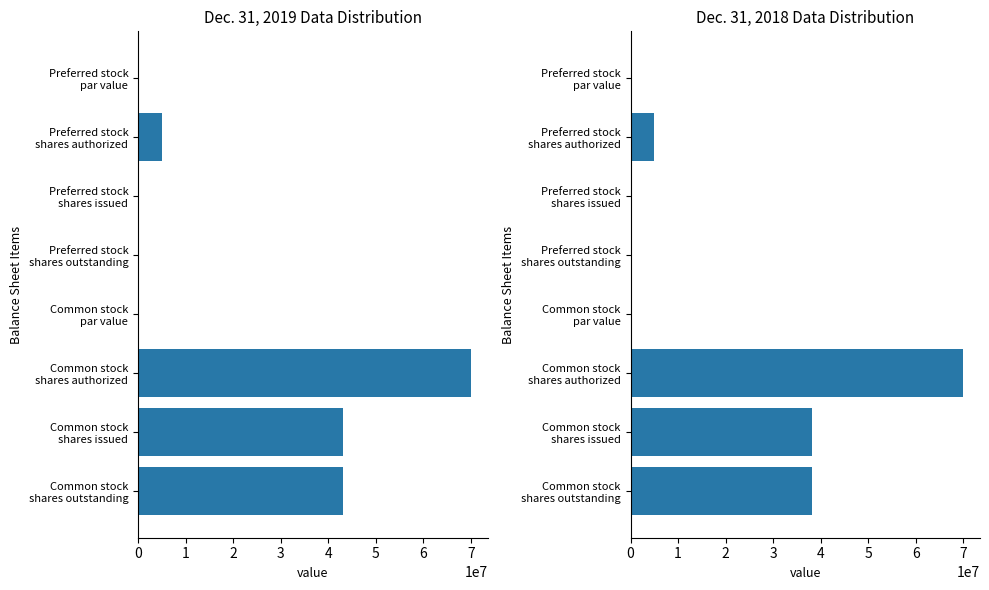

How many groups of bars are there?

8